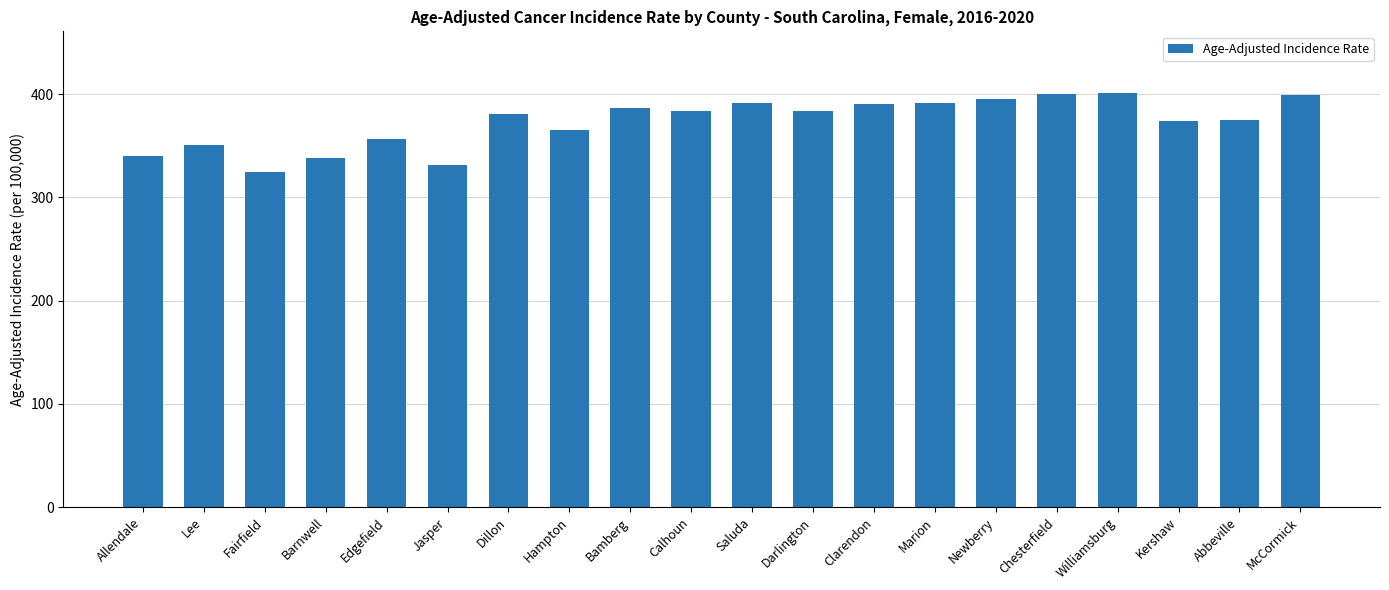

What is the label of the 14th bar from the right?

Dillon